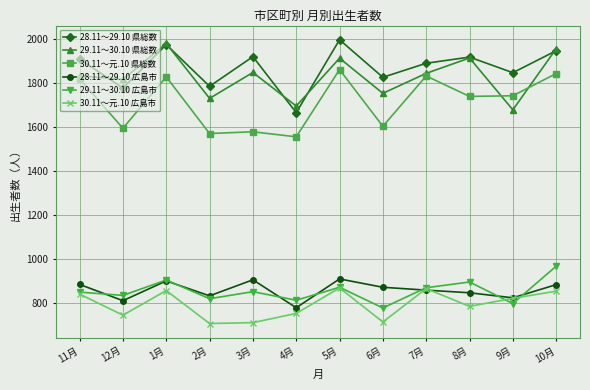

Which series has the largest range (max minus min)?

28.11～29.10 県総数